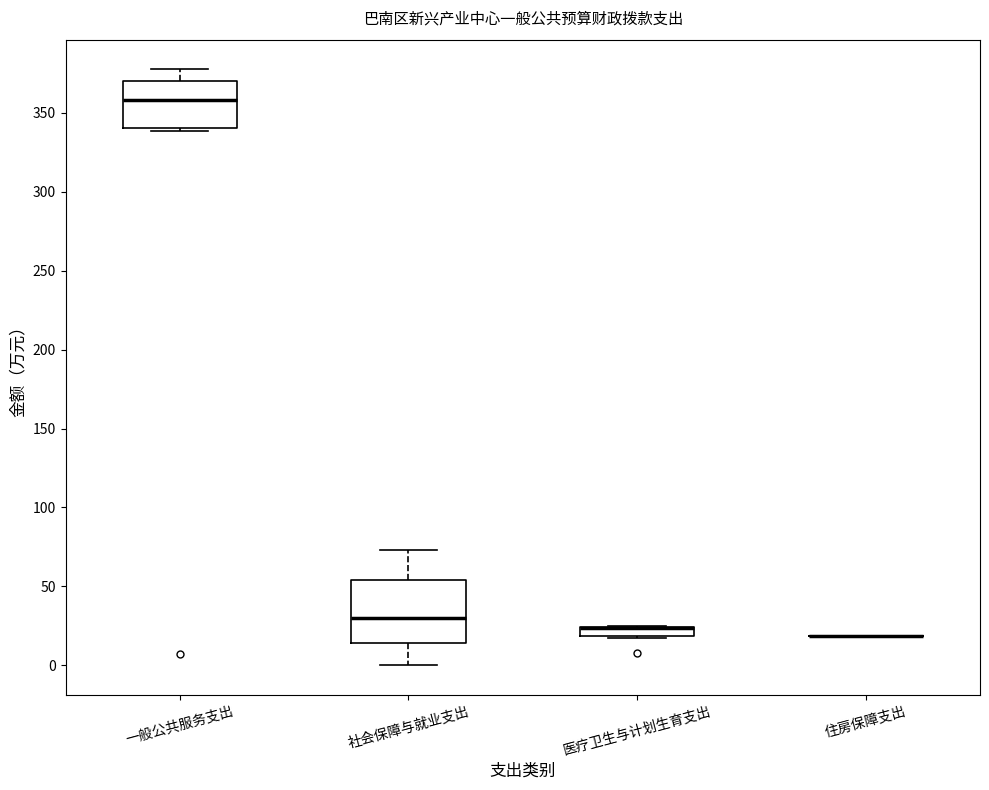

Where is the upper edge of the box for 一般公共服务支出 on the y-axis? The values are not printed on the chart, so give them approximately, as read against the axis.

370